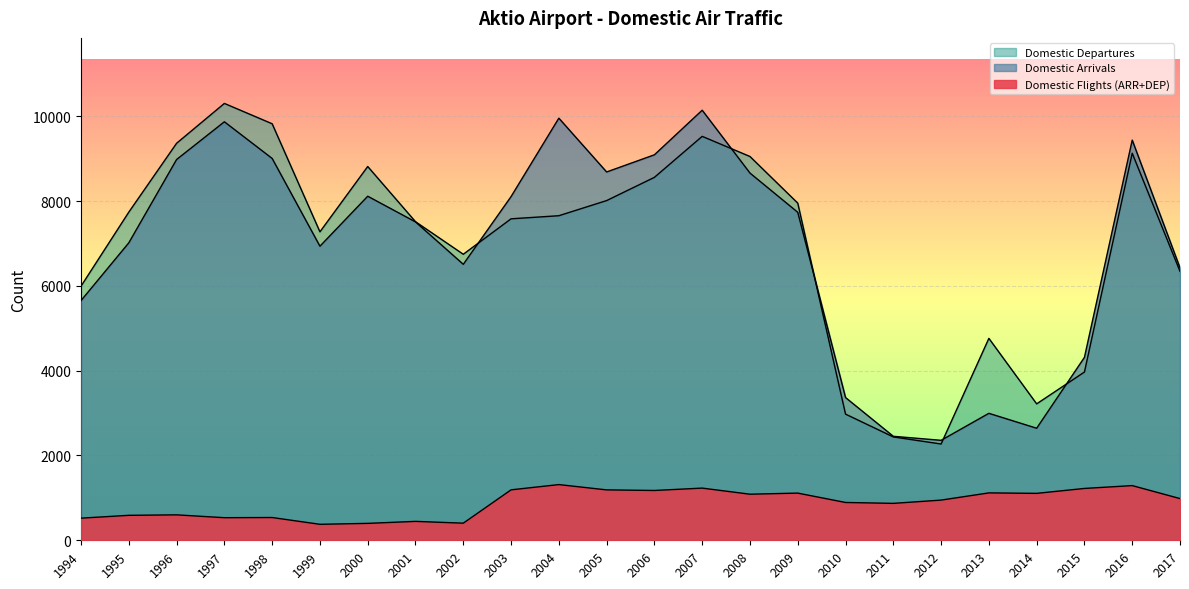

At which label is Domestic Flights (ARR+DEP) closest to 845?

2011